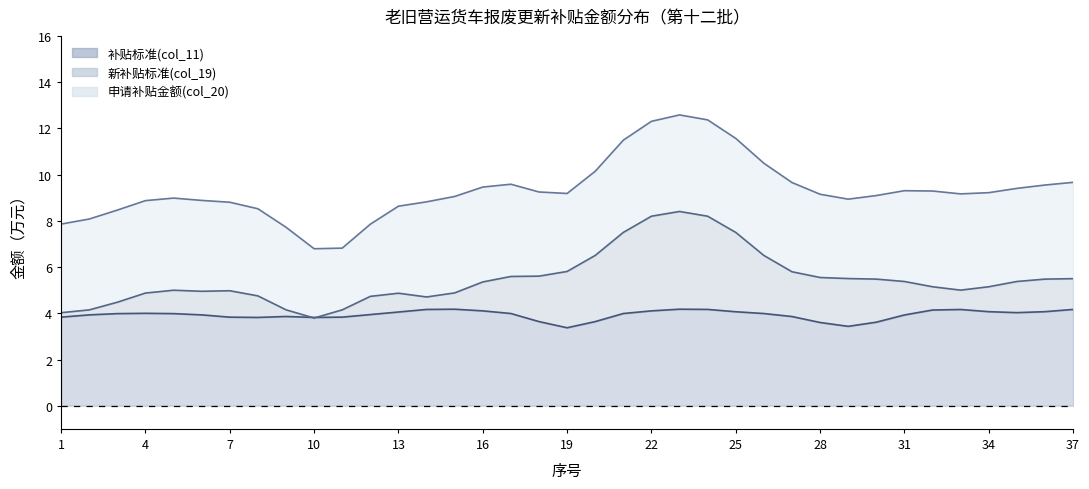

Is the value of 新补贴标准(col_19) at 26 greater than the value of 申请补贴金额(col_20) at 5?

No